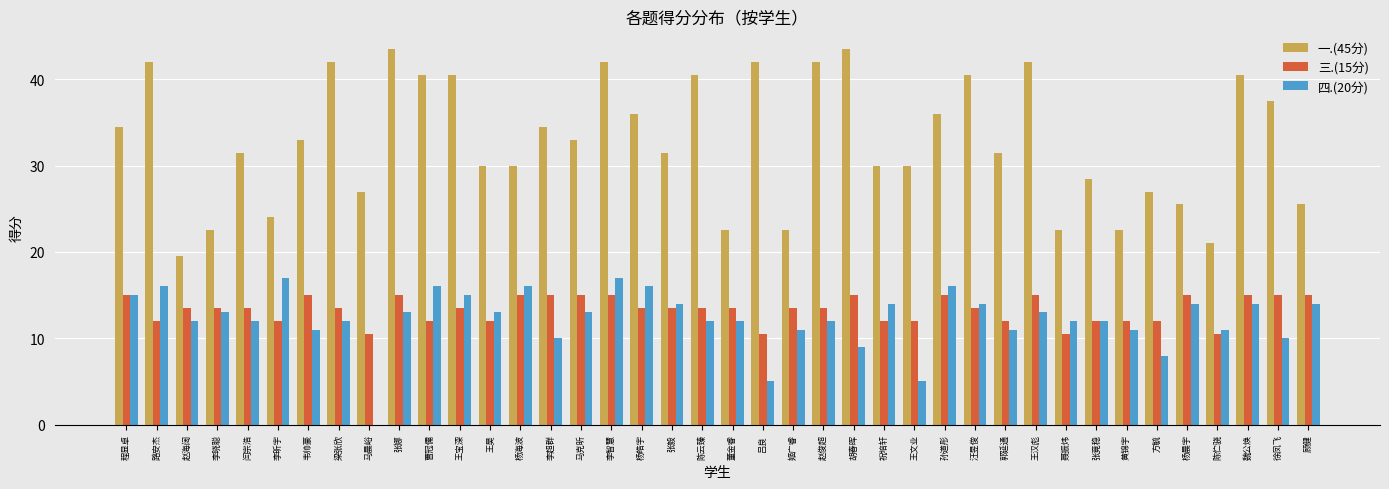

What is the maximum value shown in the chart?

43.5